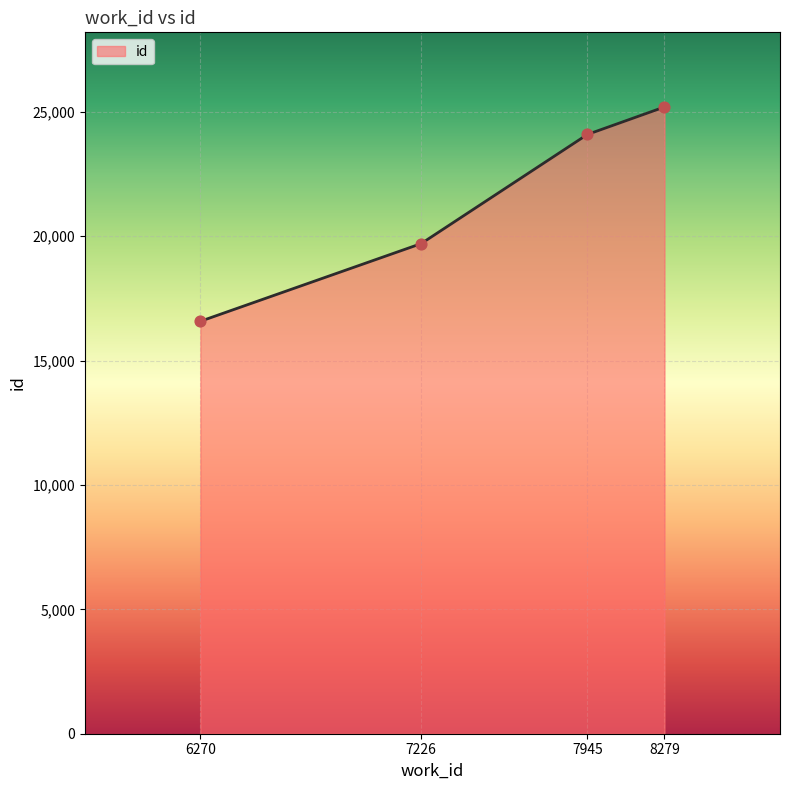

What is the change in value from 6270 to 8279?

+8614